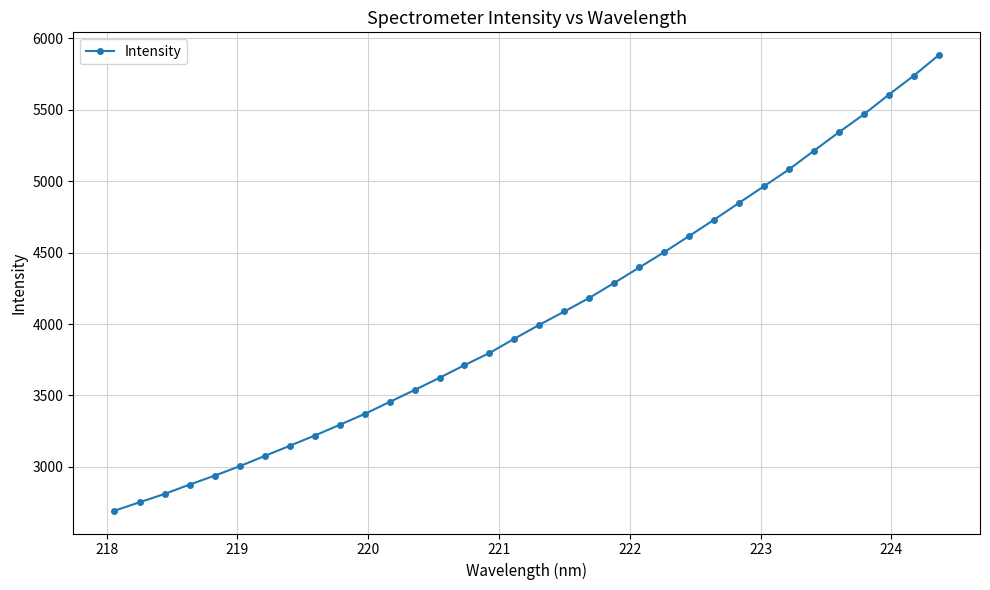

What is the minimum value shown in the chart?

2693.3